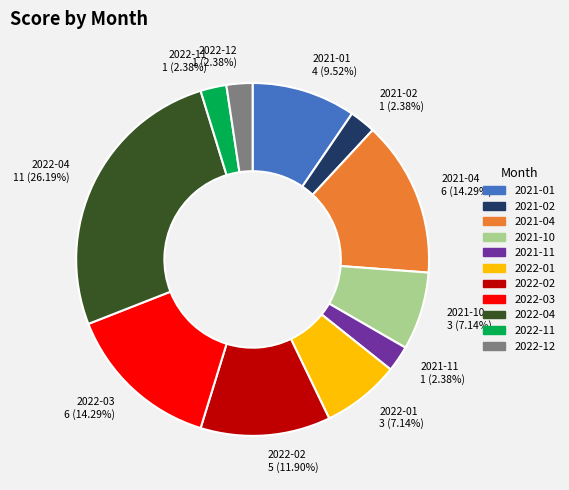

What is the ratio of the value at 2022-12 to the value at 2021-11?

1.0